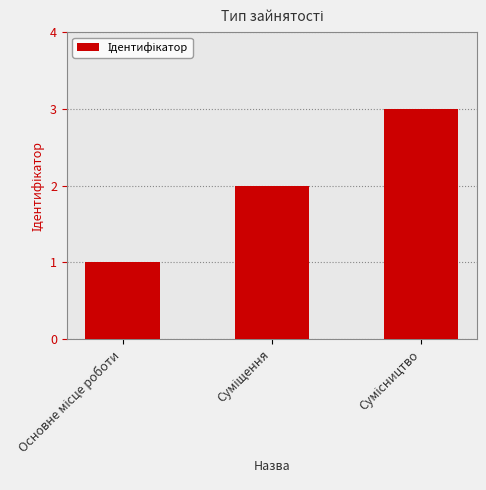

What is the maximum value shown in the chart?

3